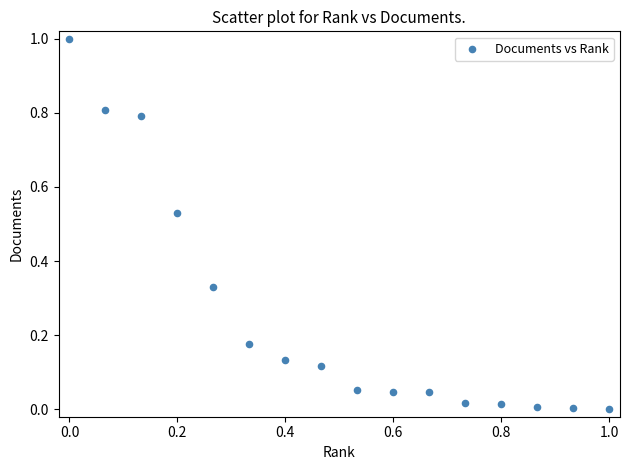

What is the range of Y values (max minus min)?

1.0